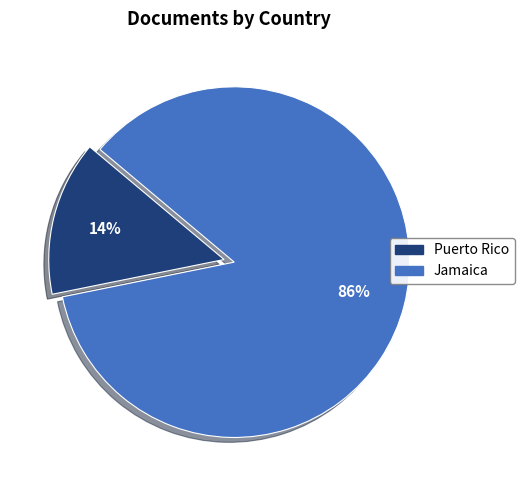

Does Puerto Rico account for over 50% of the chart?

No